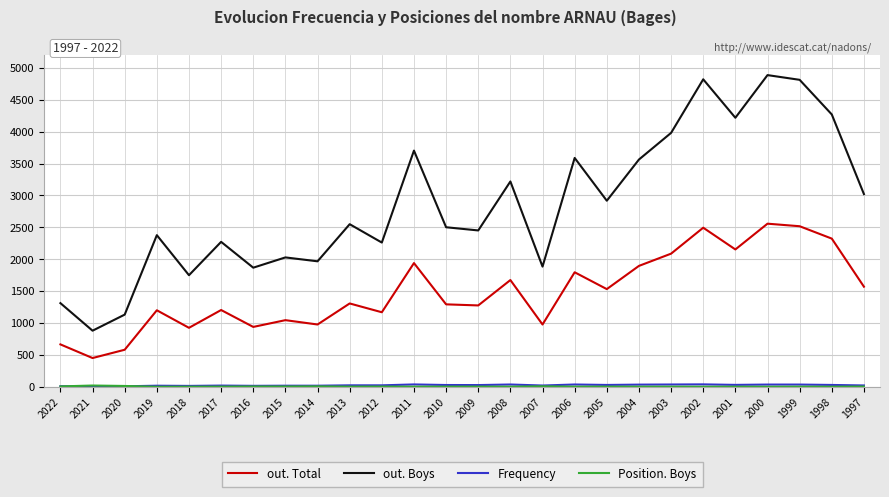

True or false: out. Boys and out. Total cross at least once.

False